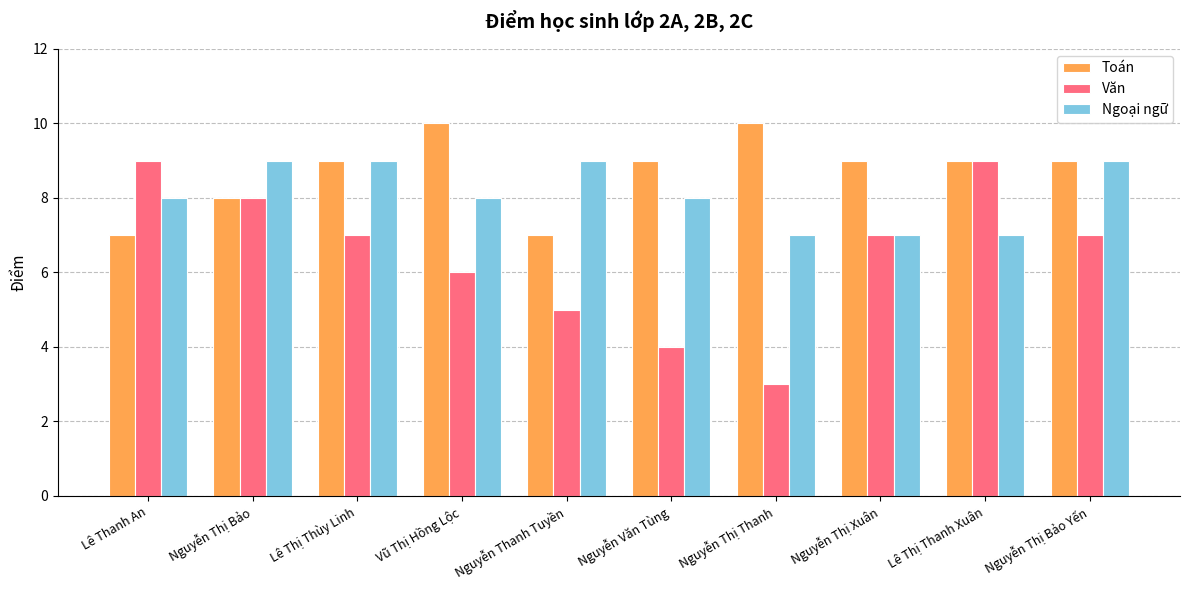

Reading right to left, transcribe all the data shown in this chart.

Toán: Nguyễn Thị Bảo Yến=9	Lê Thị Thanh Xuân=9	Nguyễn Thị Xuân=9	Nguyễn Thị Thanh=10	Nguyễn Văn Tùng=9	Nguyễn Thanh Tuyền=7	Vũ Thị Hồng Lộc=10	Lê Thị Thùy Linh=9	Nguyễn Thị Bảo=8	Lê Thanh An=7
Văn: Nguyễn Thị Bảo Yến=7	Lê Thị Thanh Xuân=9	Nguyễn Thị Xuân=7	Nguyễn Thị Thanh=3	Nguyễn Văn Tùng=4	Nguyễn Thanh Tuyền=5	Vũ Thị Hồng Lộc=6	Lê Thị Thùy Linh=7	Nguyễn Thị Bảo=8	Lê Thanh An=9
Ngoại ngữ: Nguyễn Thị Bảo Yến=9	Lê Thị Thanh Xuân=7	Nguyễn Thị Xuân=7	Nguyễn Thị Thanh=7	Nguyễn Văn Tùng=8	Nguyễn Thanh Tuyền=9	Vũ Thị Hồng Lộc=8	Lê Thị Thùy Linh=9	Nguyễn Thị Bảo=9	Lê Thanh An=8